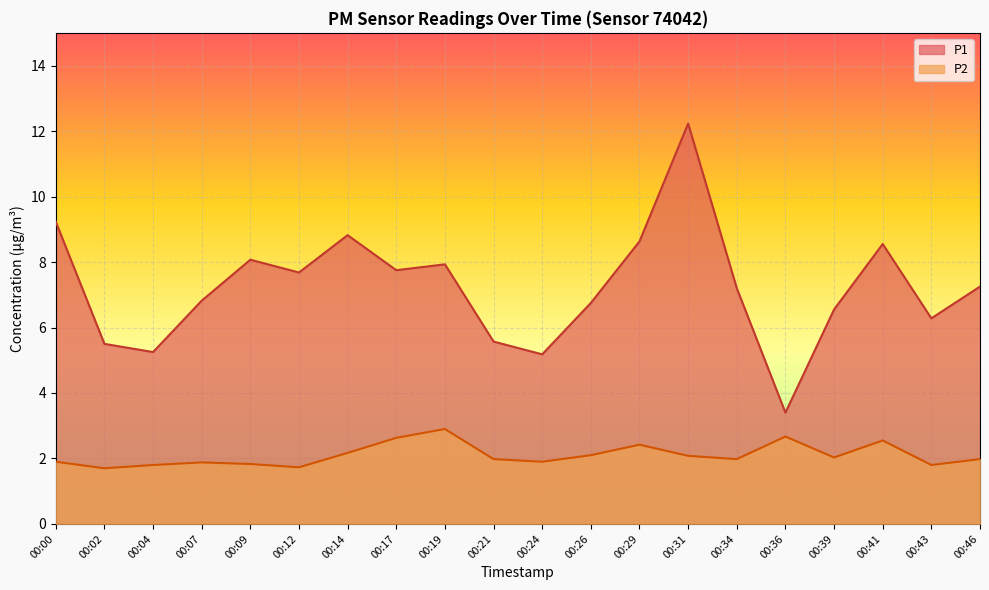

Which category has the lowest value in the P1 series?

00:36